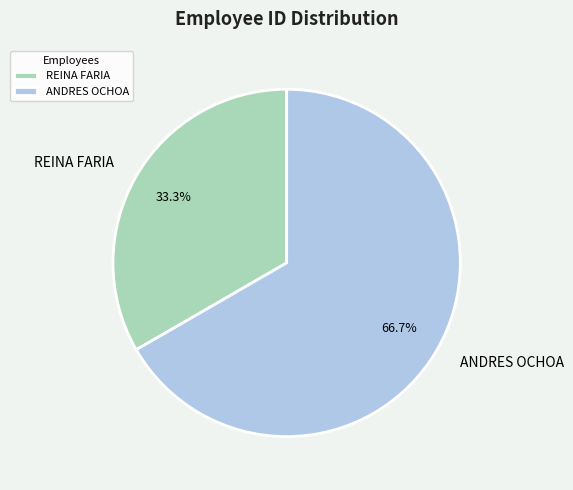

Do REINA FARIA and ANDRES OCHOA together represent more than half of the pie?

Yes